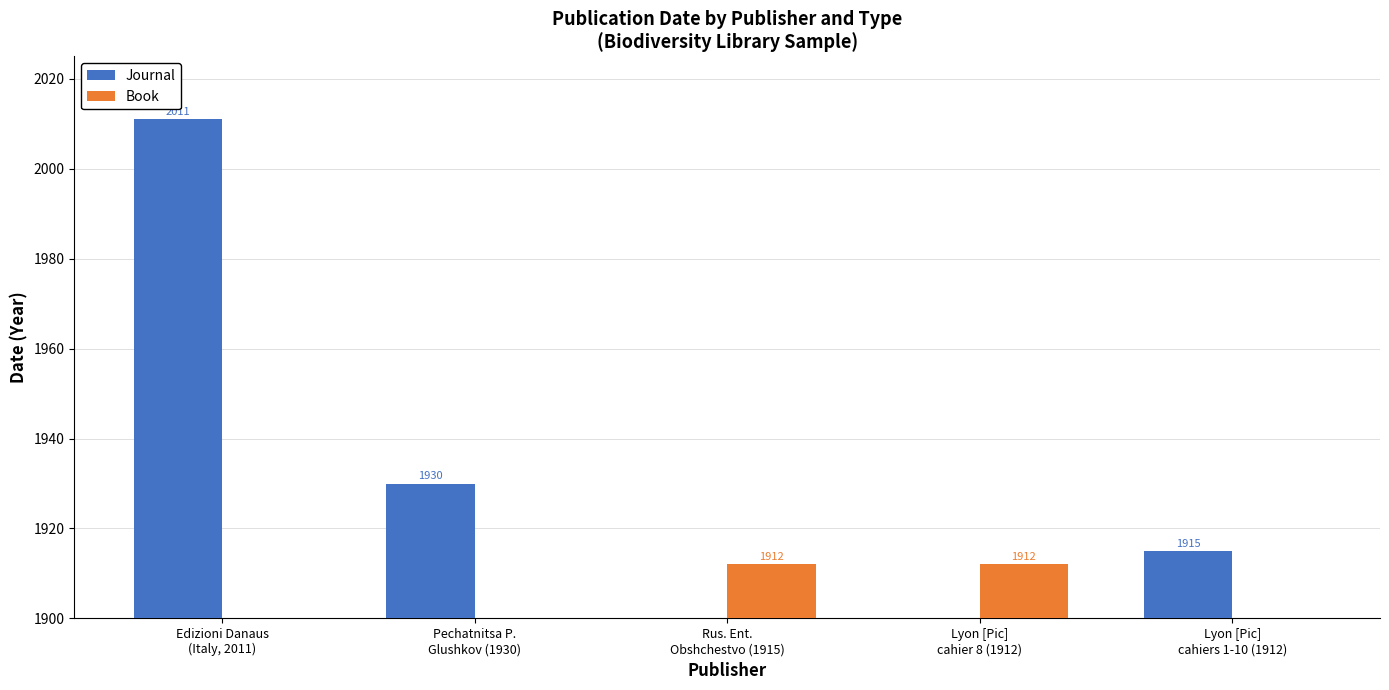

Does the chart contain any negative values?

No